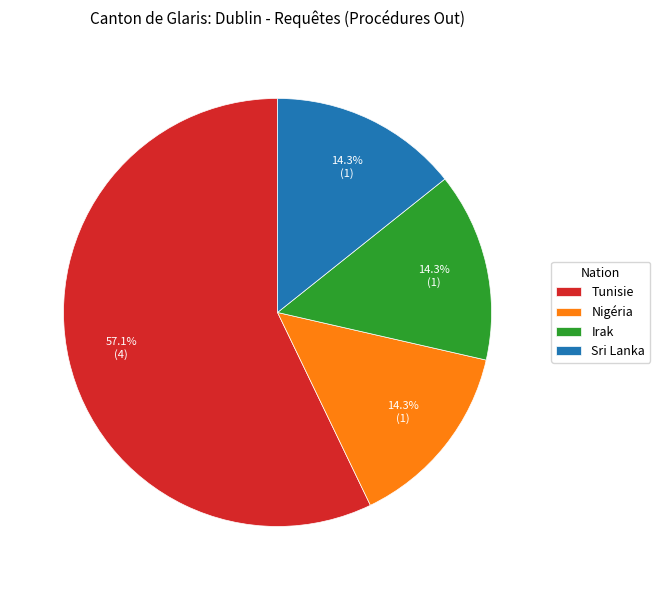

The Irak slice represents 14% of the pie. True or false?

True